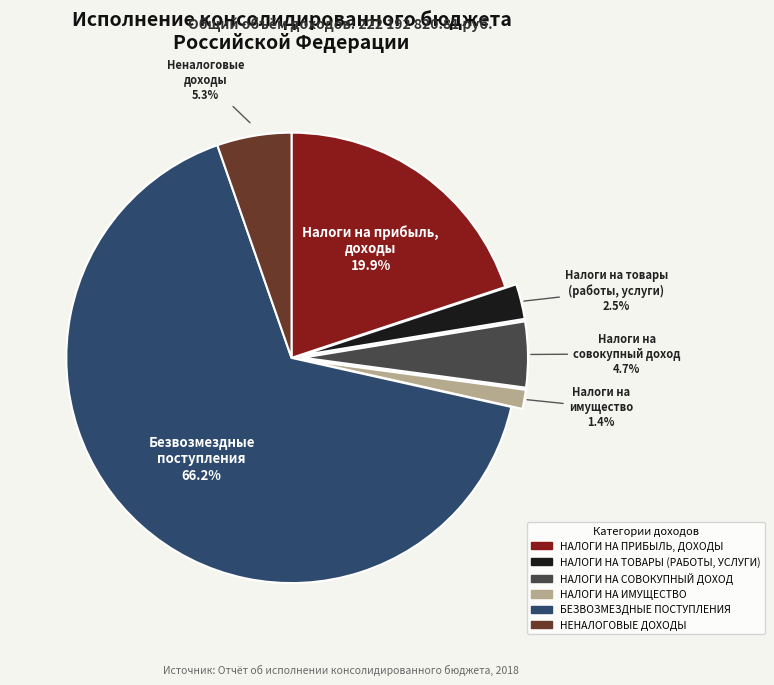

What is the largest slice in the pie chart?

БЕЗВОЗМЕЗДНЫЕ ПОСТУПЛЕНИЯ